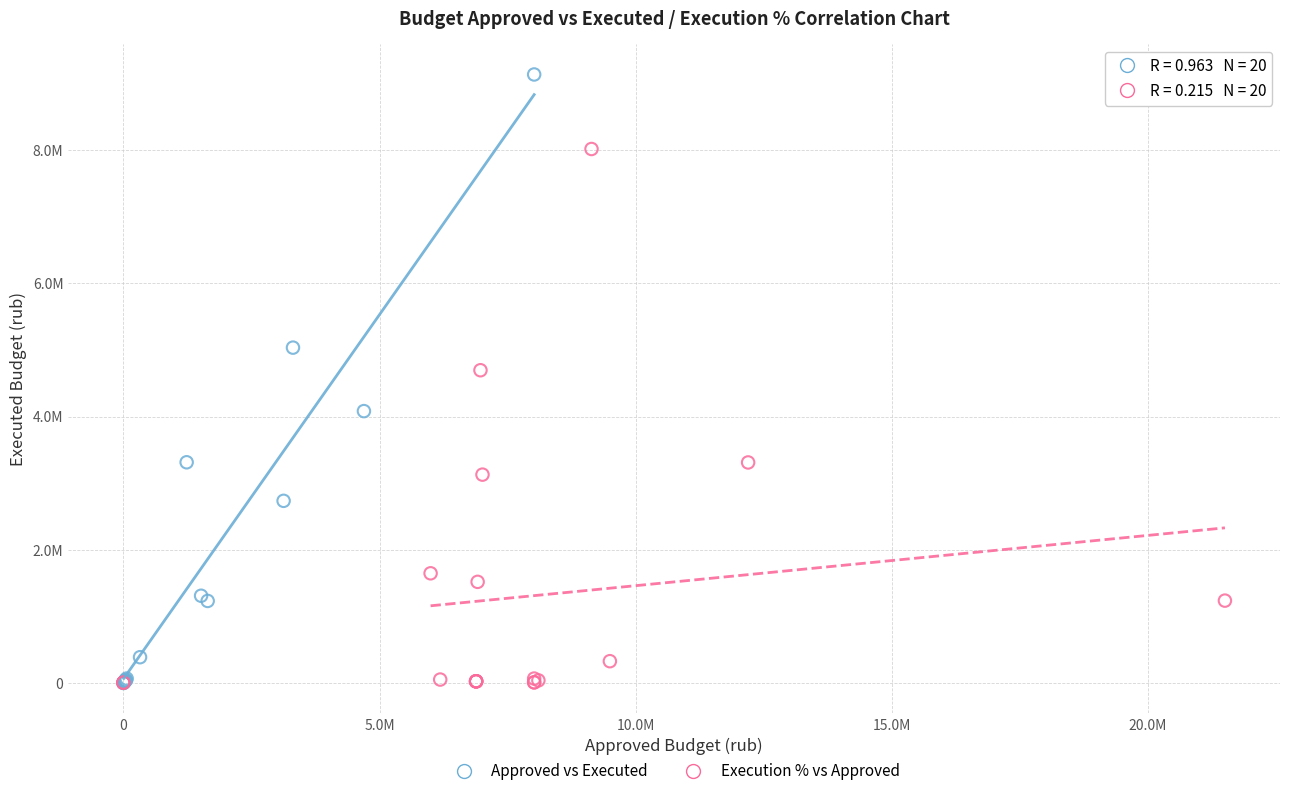

What are all the series names shown in the legend?

Approved vs Executed, Execution % vs Approved